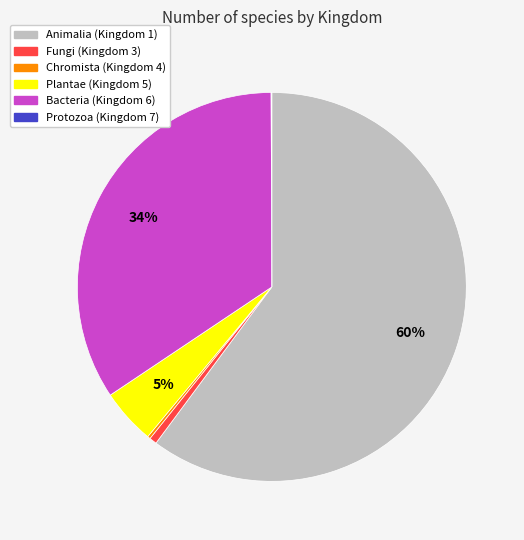

Is there a majority slice in this chart?

Yes